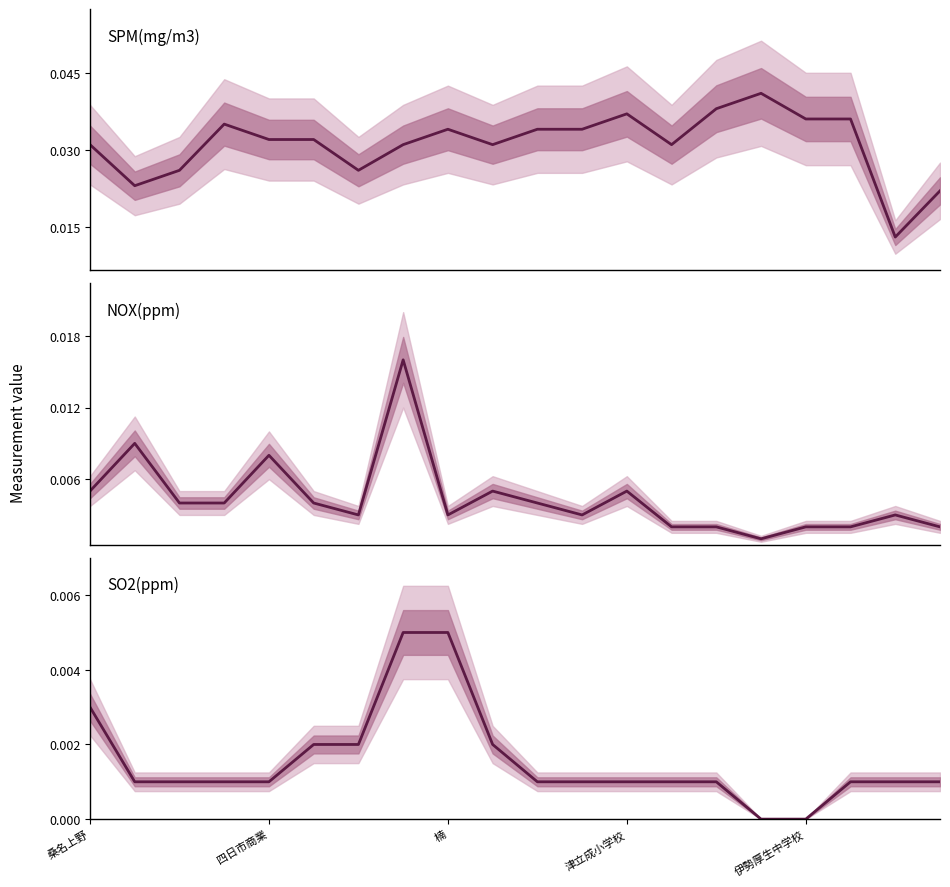

How many lines are shown in the chart?

3